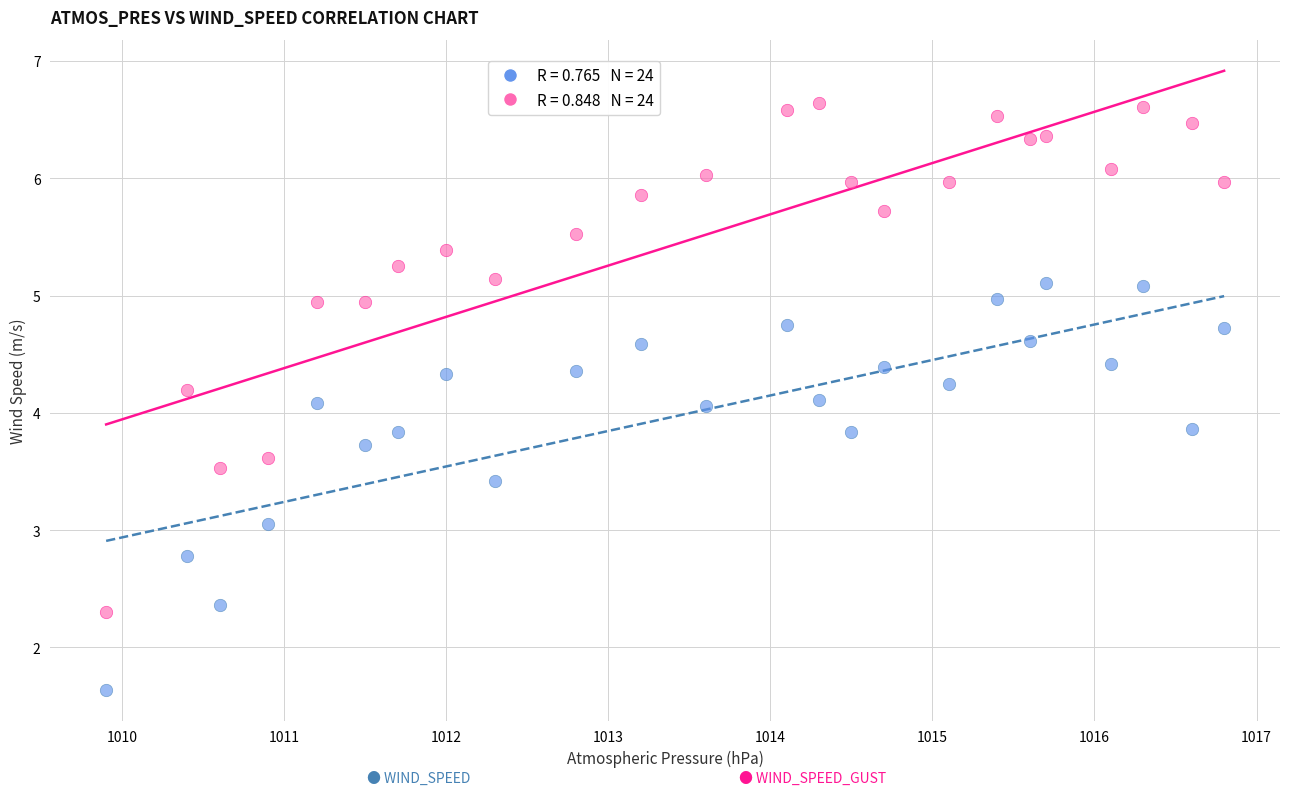

Across all data points, what is the range of Y values (max minus min)?

5.0